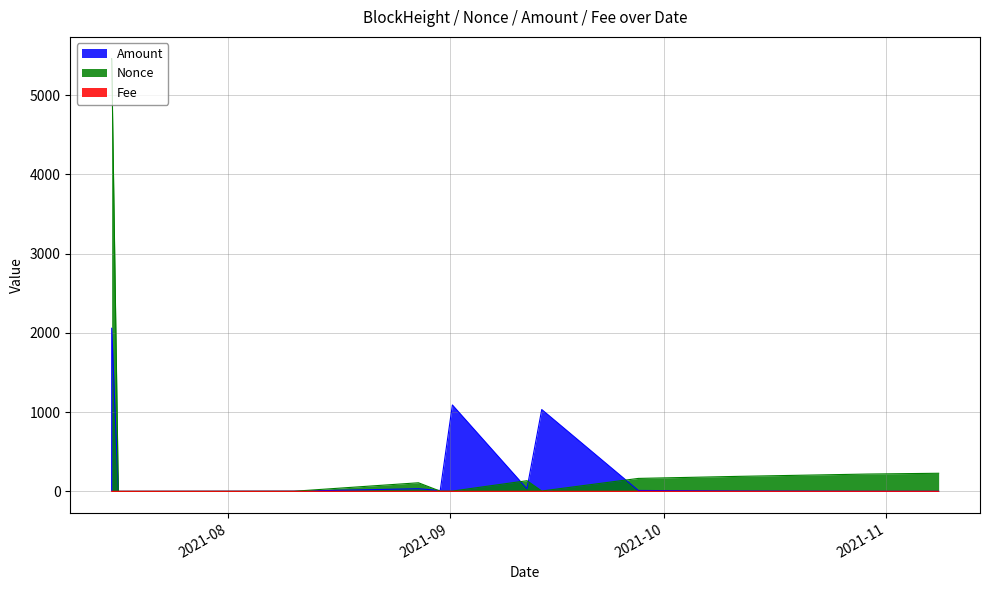

True or false: Nonce and Fee cross at least once.

True